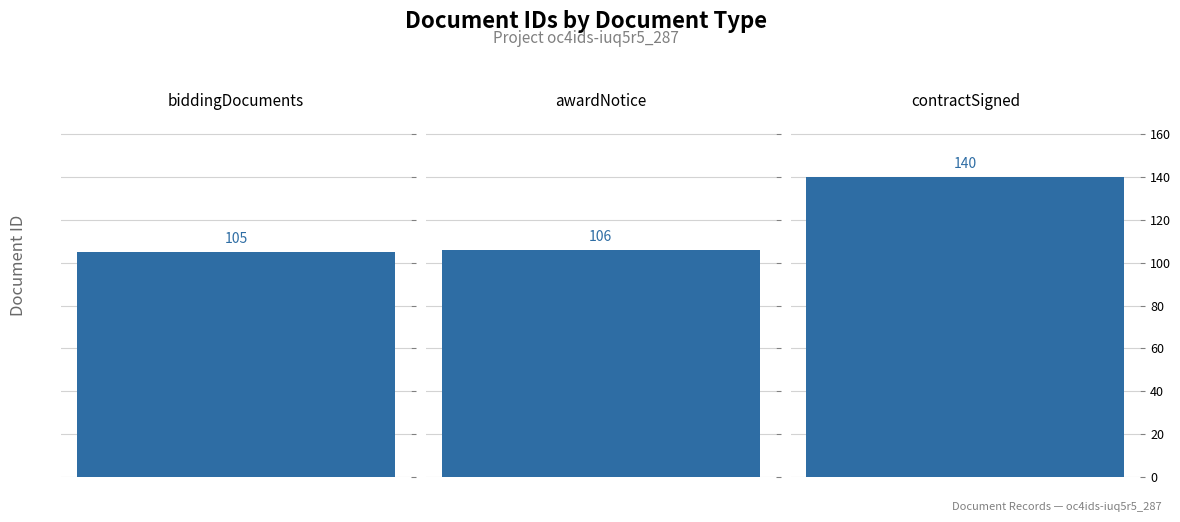

The value at awardNotice is 44. True or false?

False